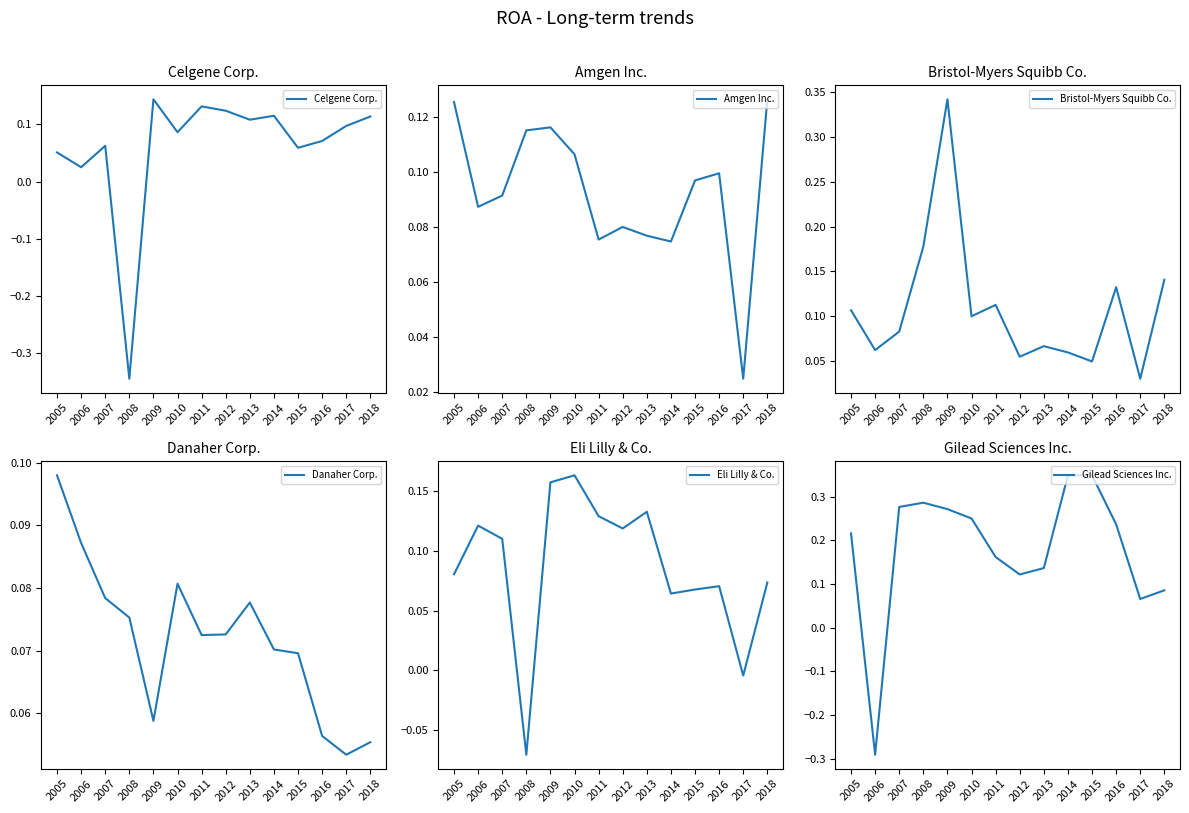

Which series changed the most between 2005 and 2016?

Danaher Corp.